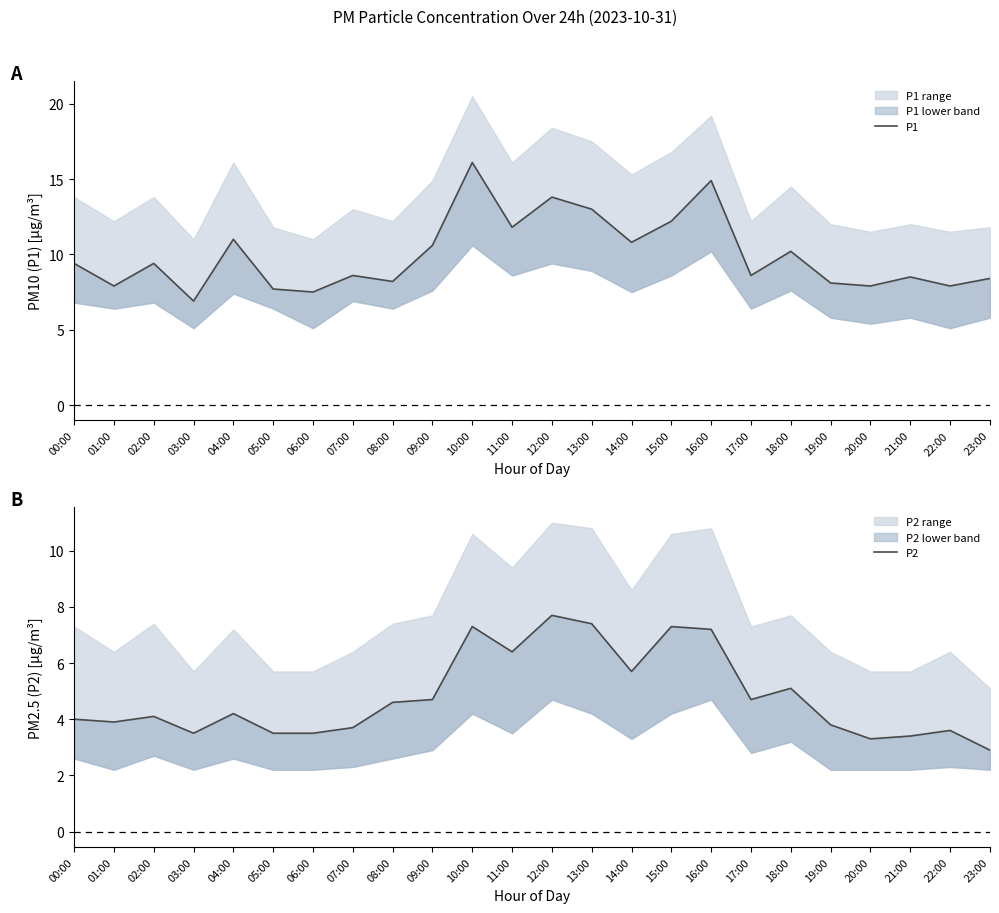

Reading right to left, transcribe all the data shown in this chart.

P1: 23:00=8.4	22:00=7.9	21:00=8.5	20:00=7.9	19:00=8.1	18:00=10.2	17:00=8.6	16:00=14.9	15:00=12.2	14:00=10.8	13:00=13.0	12:00=13.8	11:00=11.8	10:00=16.1	09:00=10.6	08:00=8.2	07:00=8.6	06:00=7.5	05:00=7.7	04:00=11.0	03:00=6.9	02:00=9.4	01:00=7.9	00:00=9.4
P2: 23:00=2.9	22:00=3.6	21:00=3.4	20:00=3.3	19:00=3.8	18:00=5.1	17:00=4.7	16:00=7.2	15:00=7.3	14:00=5.7	13:00=7.4	12:00=7.7	11:00=6.4	10:00=7.3	09:00=4.7	08:00=4.6	07:00=3.7	06:00=3.5	05:00=3.5	04:00=4.2	03:00=3.5	02:00=4.1	01:00=3.9	00:00=4.0